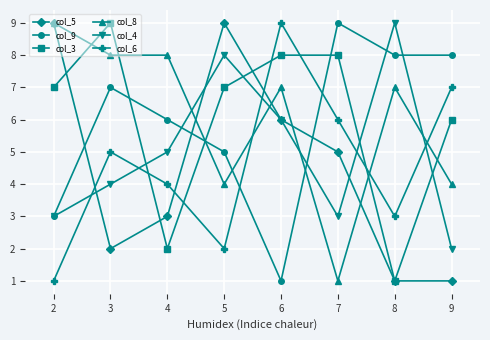

Does the chart display data point markers on the line(s)?

Yes